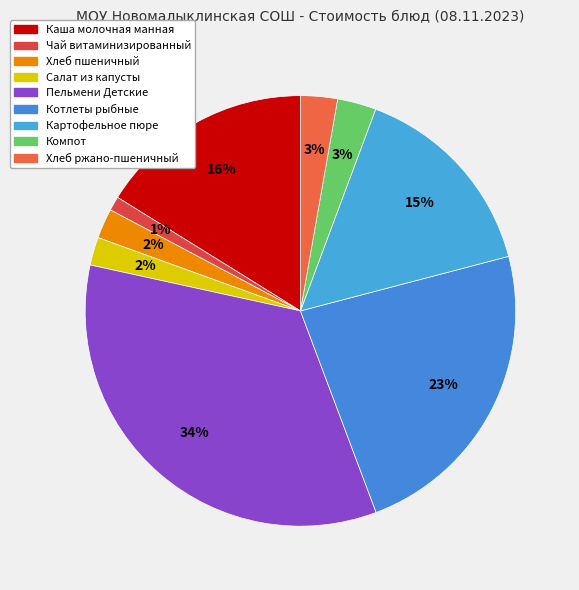

Rank the categories by value from highest to lowest.

Пельмени Детские, Котлеты рыбные, Каша молочная манная, Картофельное пюре, Компот, Хлеб ржано-пшеничный, Хлеб пшеничный, Салат из капусты, Чай витаминизированный